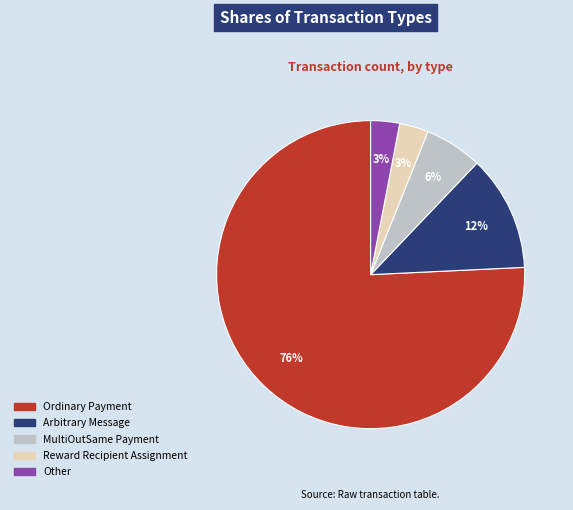

What percentage is the Other slice, to the nearest percent?

3%